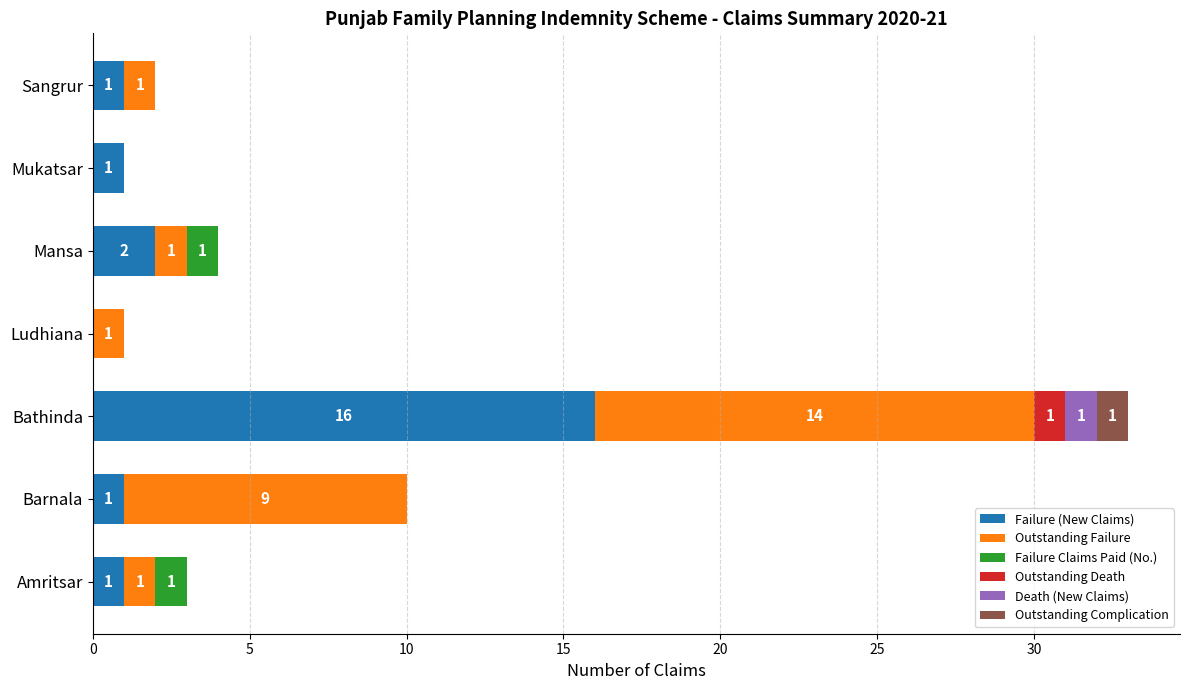

What is the total value across all series at Bathinda?

33